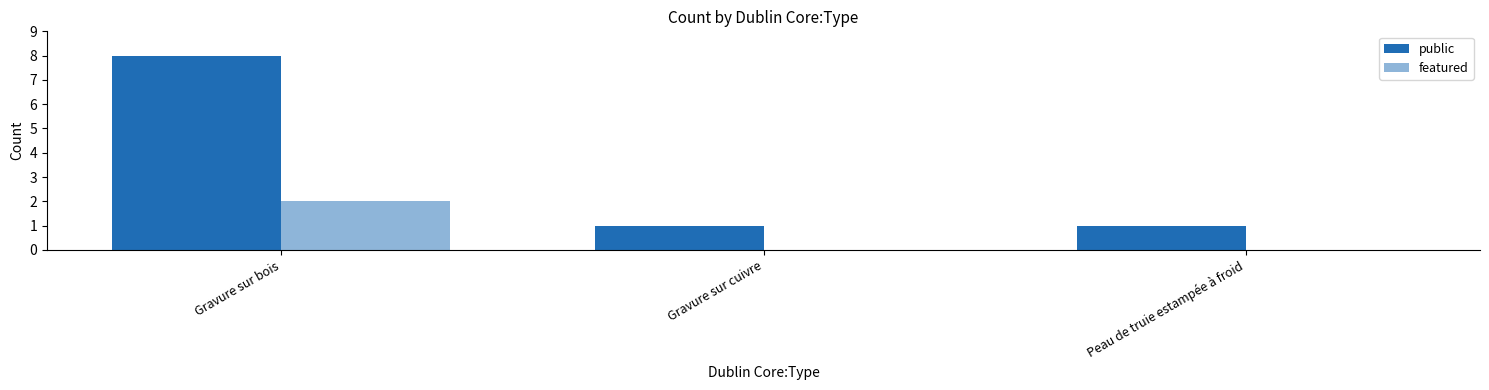

At which category is the sum across all series the highest?

Gravure sur bois